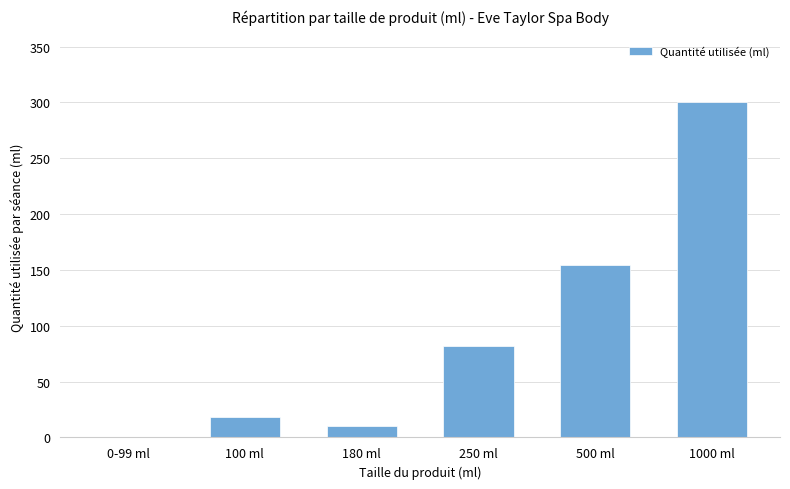

Reading left to right, list all the values displayed in this chart.

0-99 ml=0	100 ml=18	180 ml=10	250 ml=82	500 ml=154	1000 ml=300